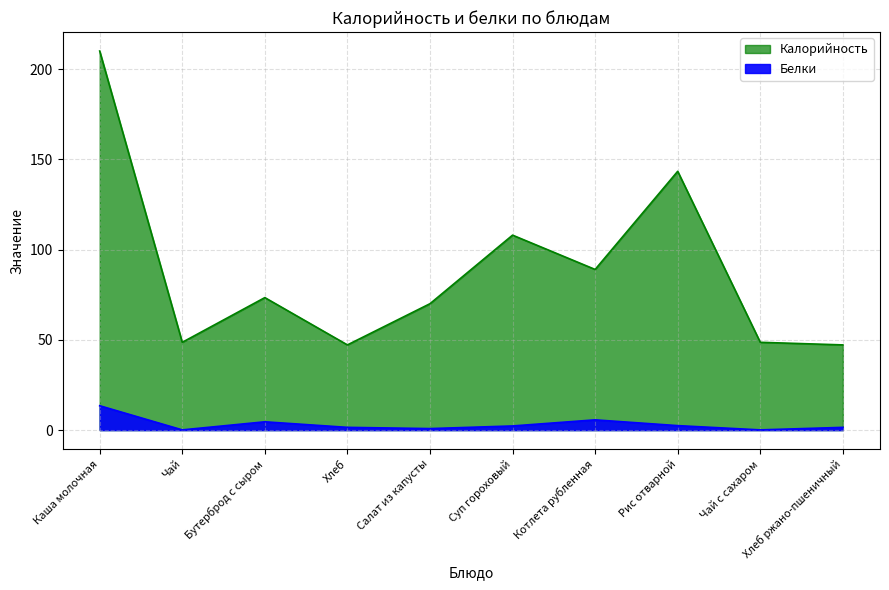

Reading left to right, list all the values displayed in this chart.

Калорийность: 210.0	48.6	73.4	47.2	70.0	108.0	89.0	143.4	48.6	47.2
Белки: 13.5	0.1	4.6	1.5	0.8	2.3	5.7	2.5	0.1	1.5